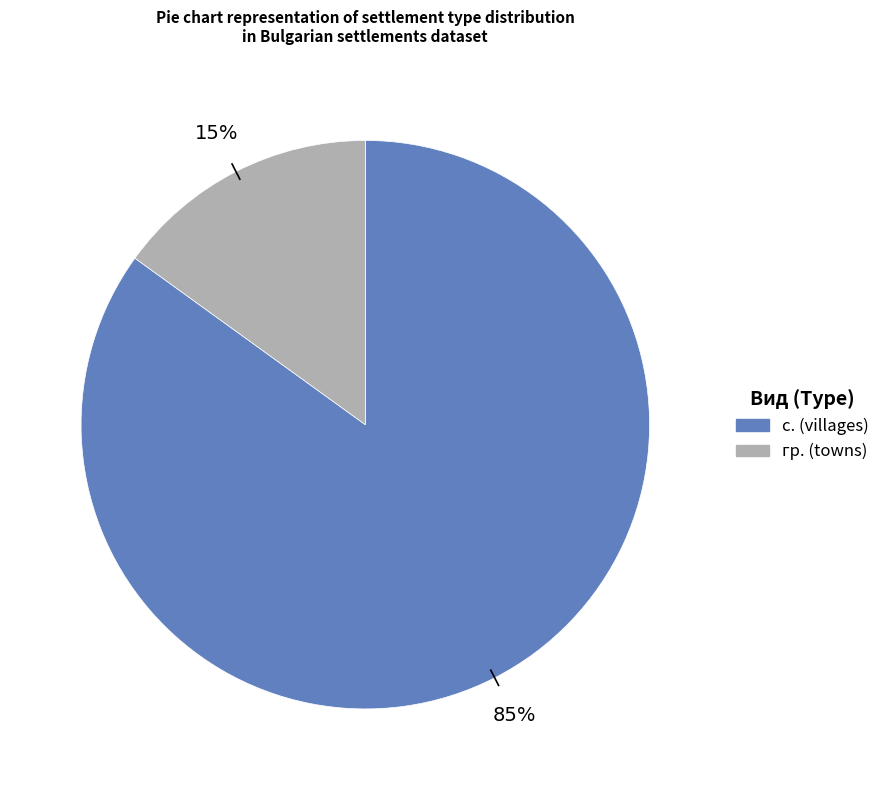

Is there any slice that represents more than half of the pie?

Yes